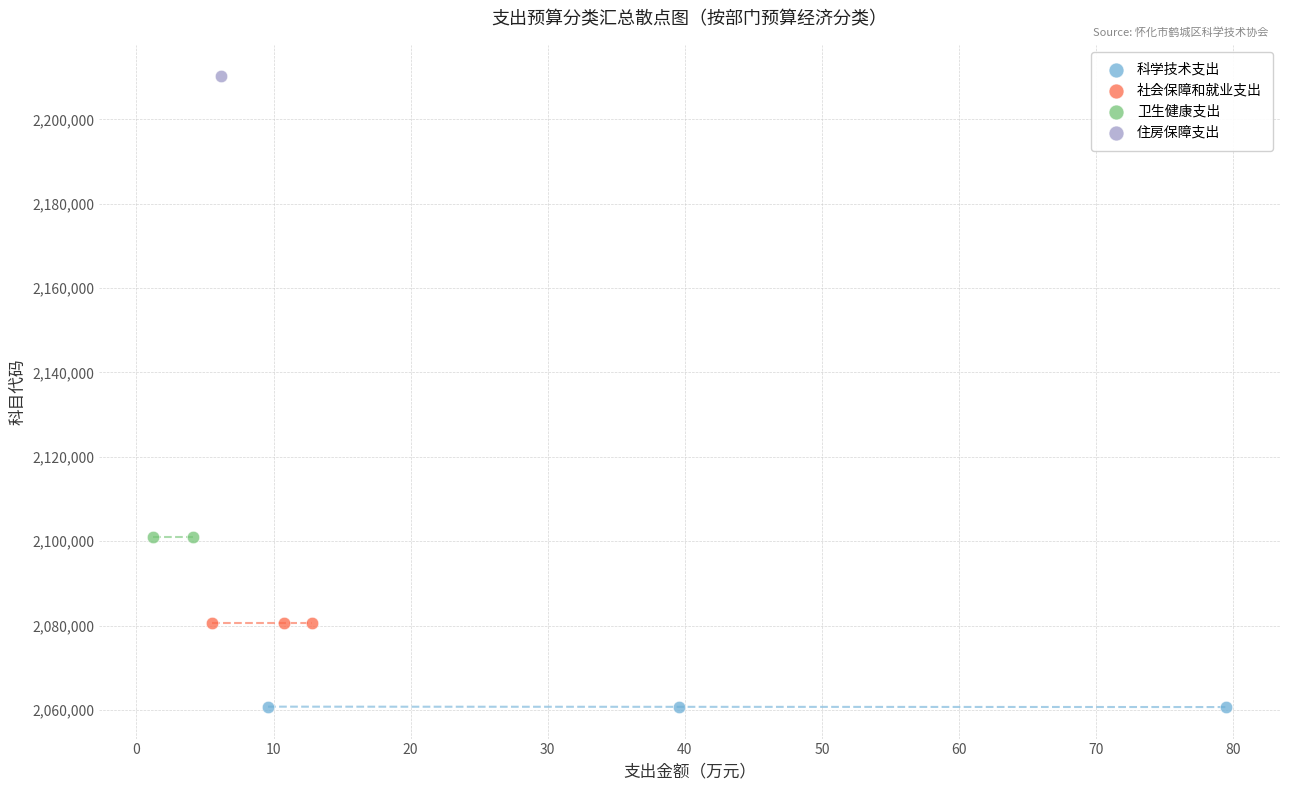

Which series contains the lowest Y value?

科学技术支出